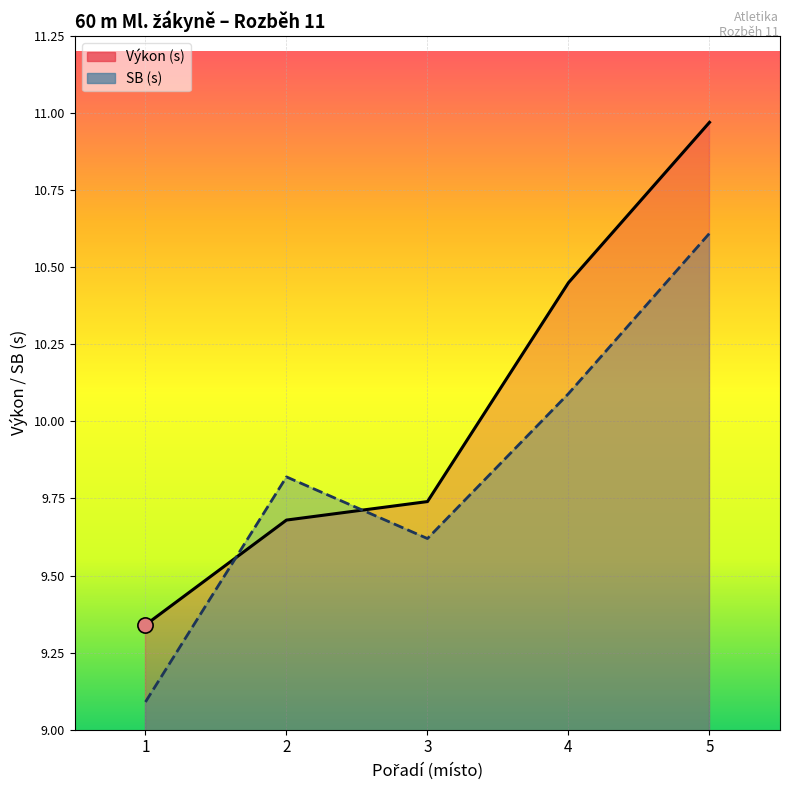

Is the value of SB at 0 greater than the value of Výkon at 0?

Yes